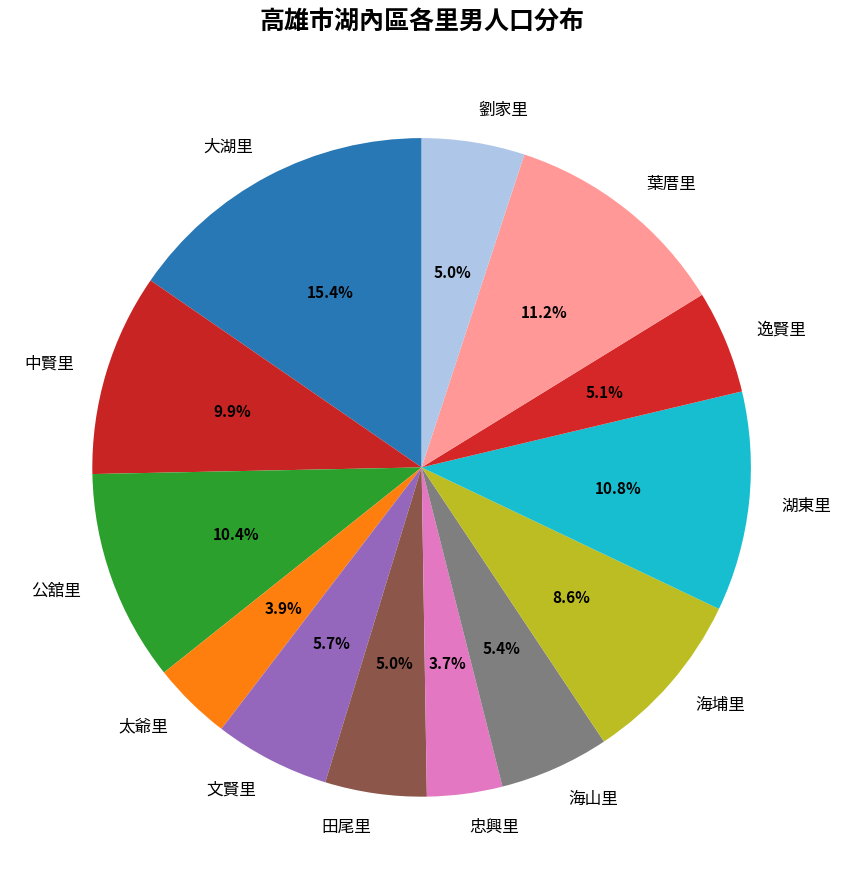

What percentage do 文賢里 and 太爺里 together represent?

9.6%